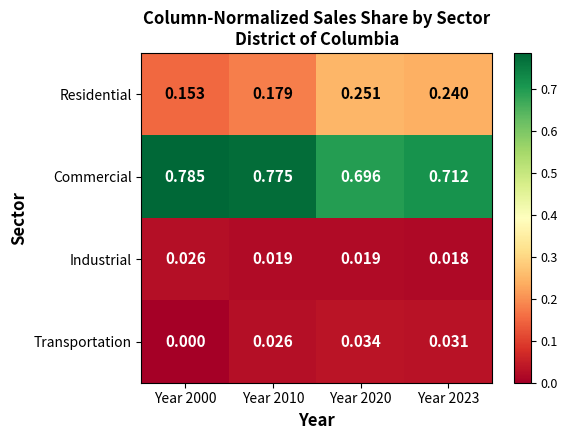

What is the total value across all series at Year 2010?

1.0